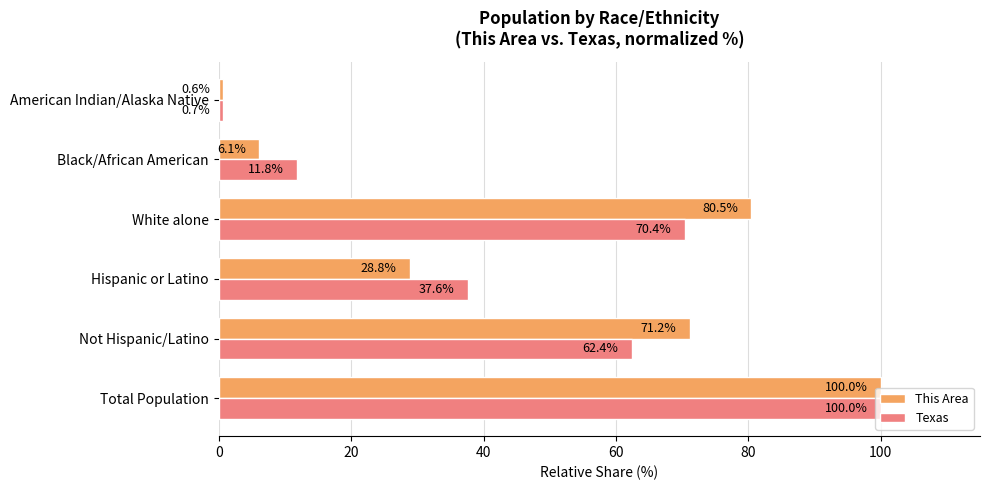

Rank the categories by This Area value from lowest to highest.

American Indian/Alaska Native, Black/African American, Hispanic or Latino, Not Hispanic/Latino, White alone, Total Population